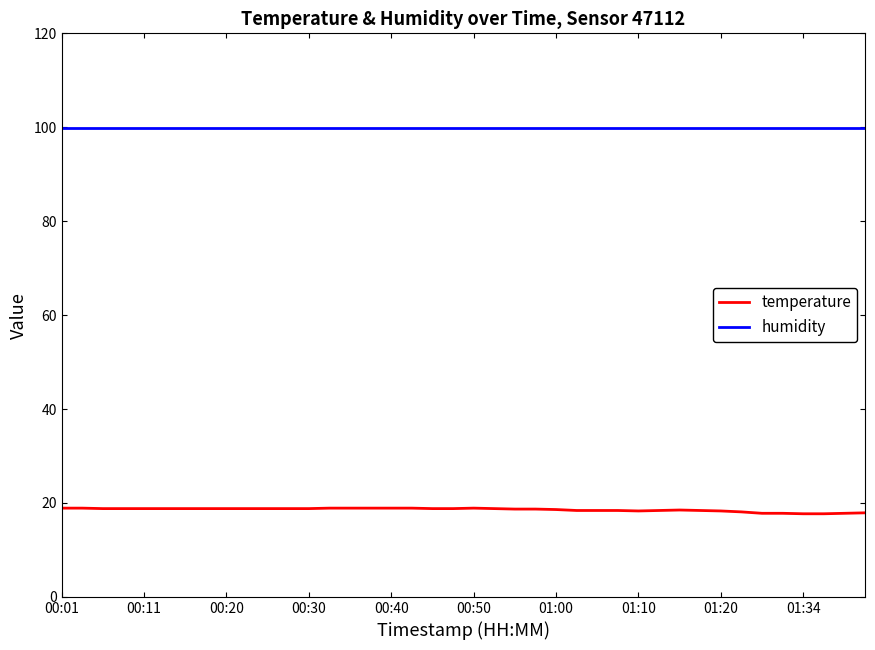

Which series has the largest total across all categories?

humidity